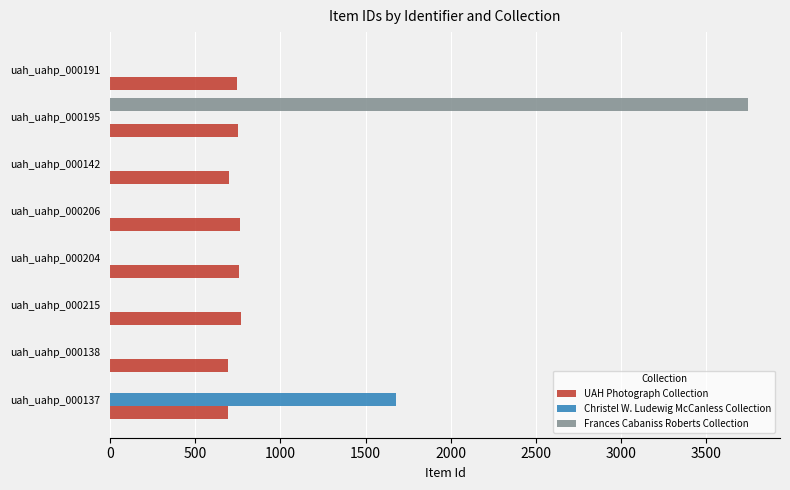

At which label does Christel W. Ludewig McCanless Collection reach its peak?

uah_uahp_000137